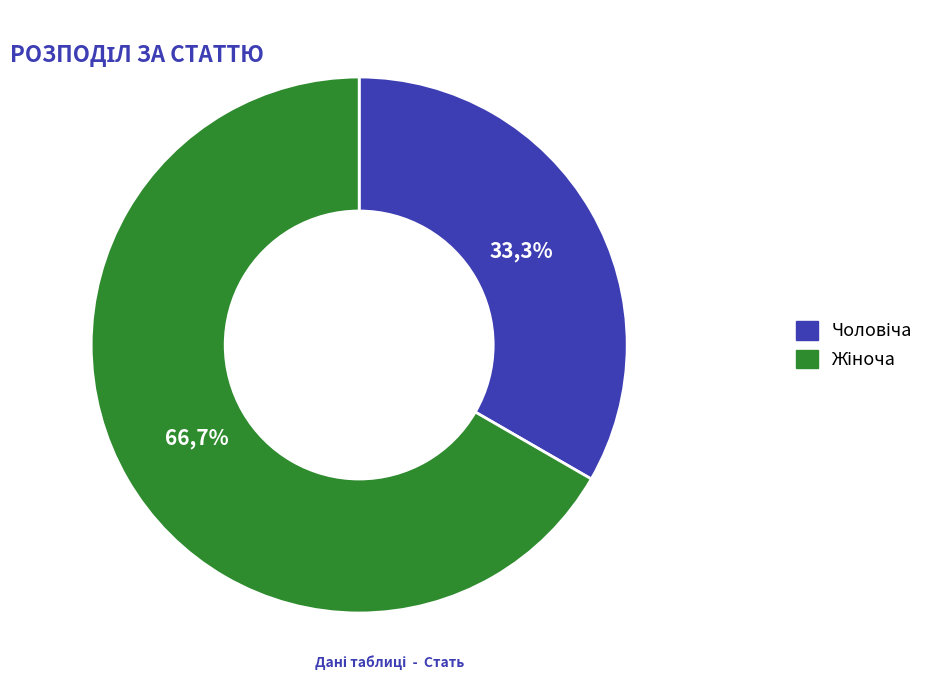

Combined, what portion of the pie is Жіноча and Чоловіча?

100.0%